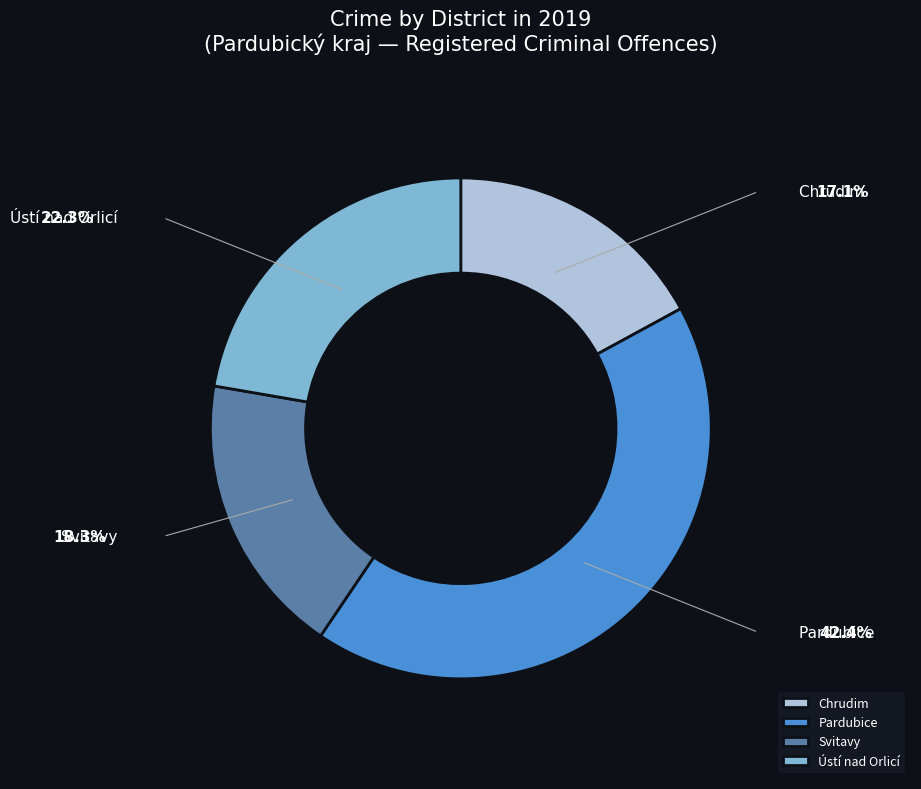

Rank the categories by value from lowest to highest.

Chrudim, Svitavy, Ústí nad Orlicí, Pardubice